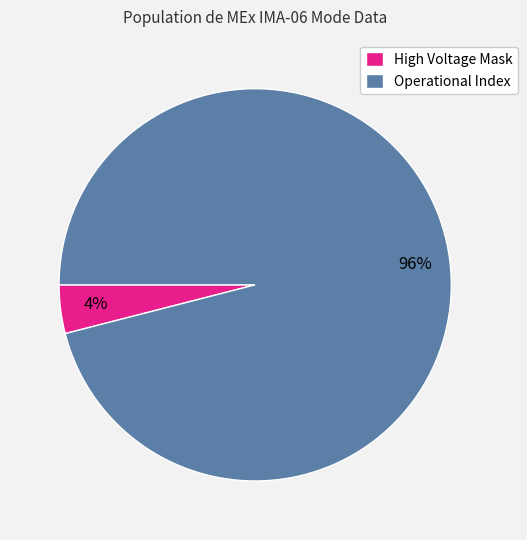

Is the sum of Operational Index and High Voltage Mask greater than half?

Yes